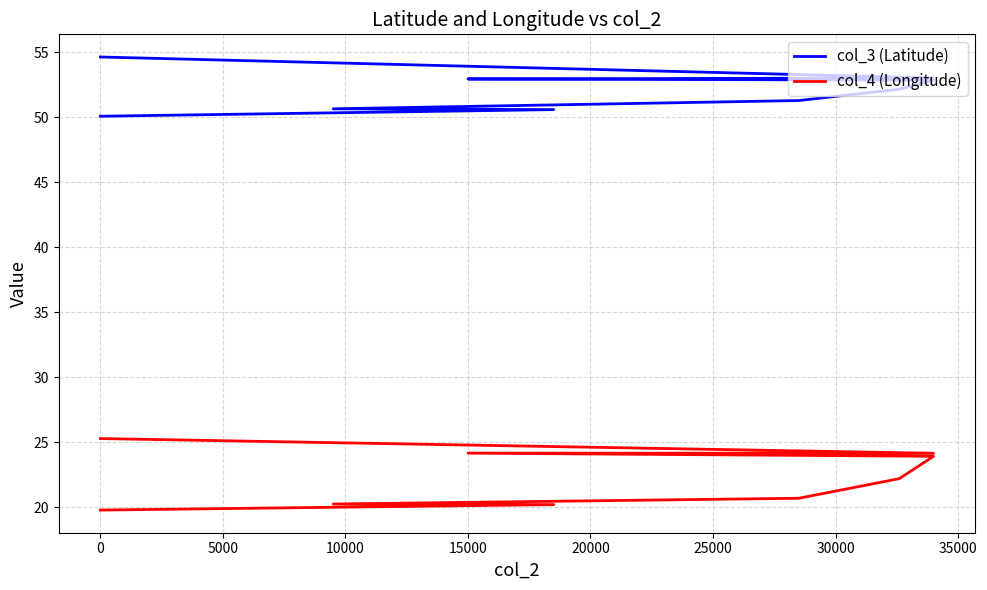

True or false: col_4 (Longitude) and col_3 (Latitude) cross at least once.

False